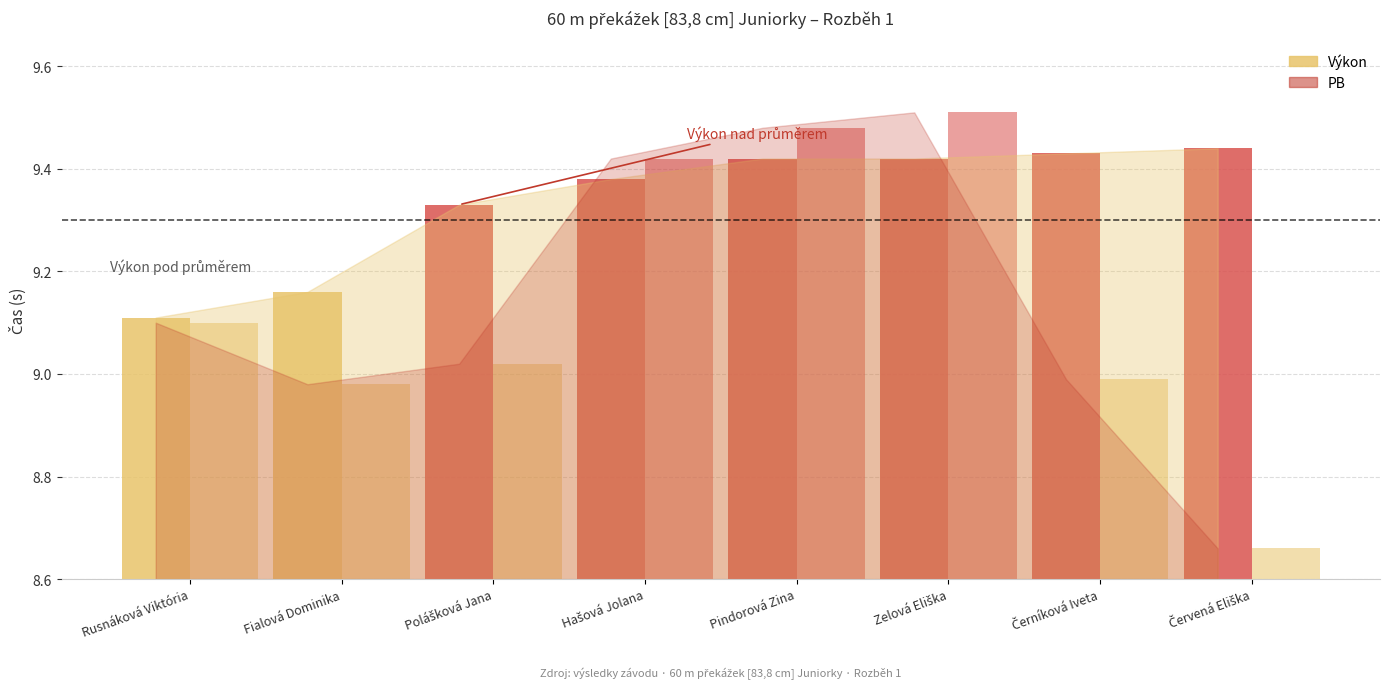

What is the average value of the PB series?

9.1